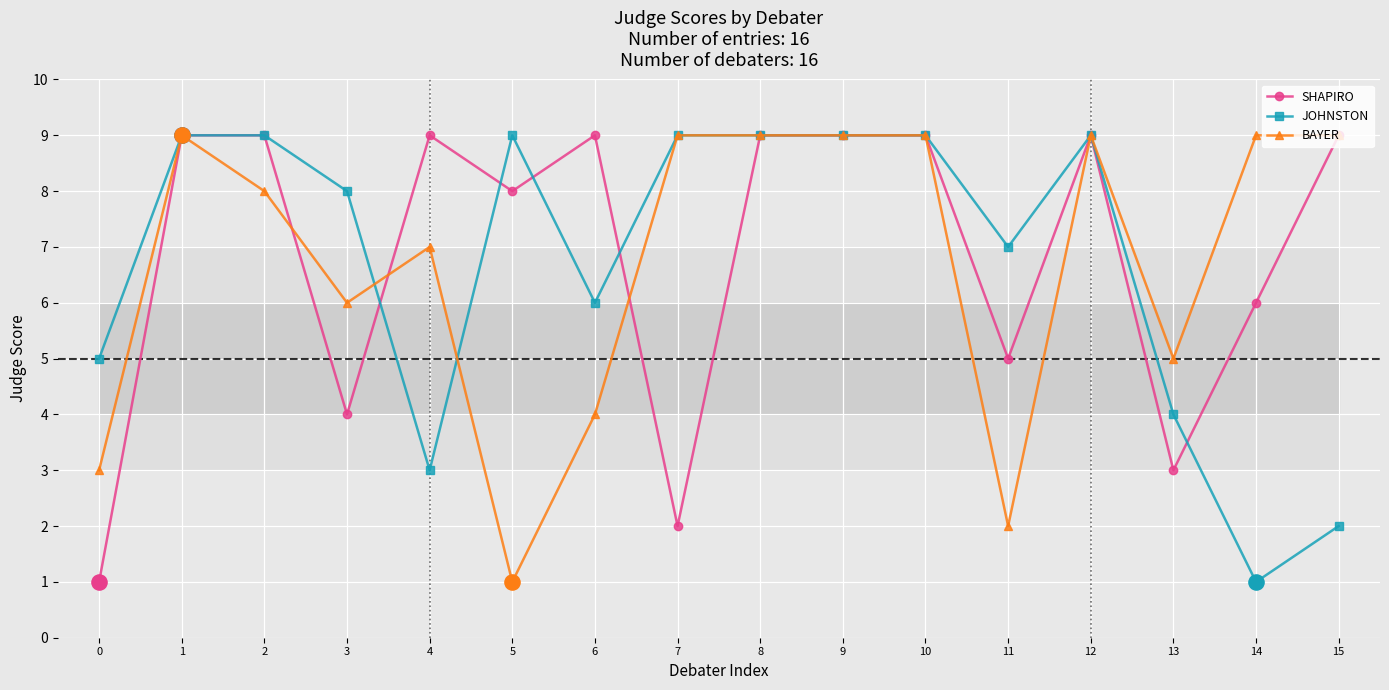

At which category is the sum across all series the highest?

1